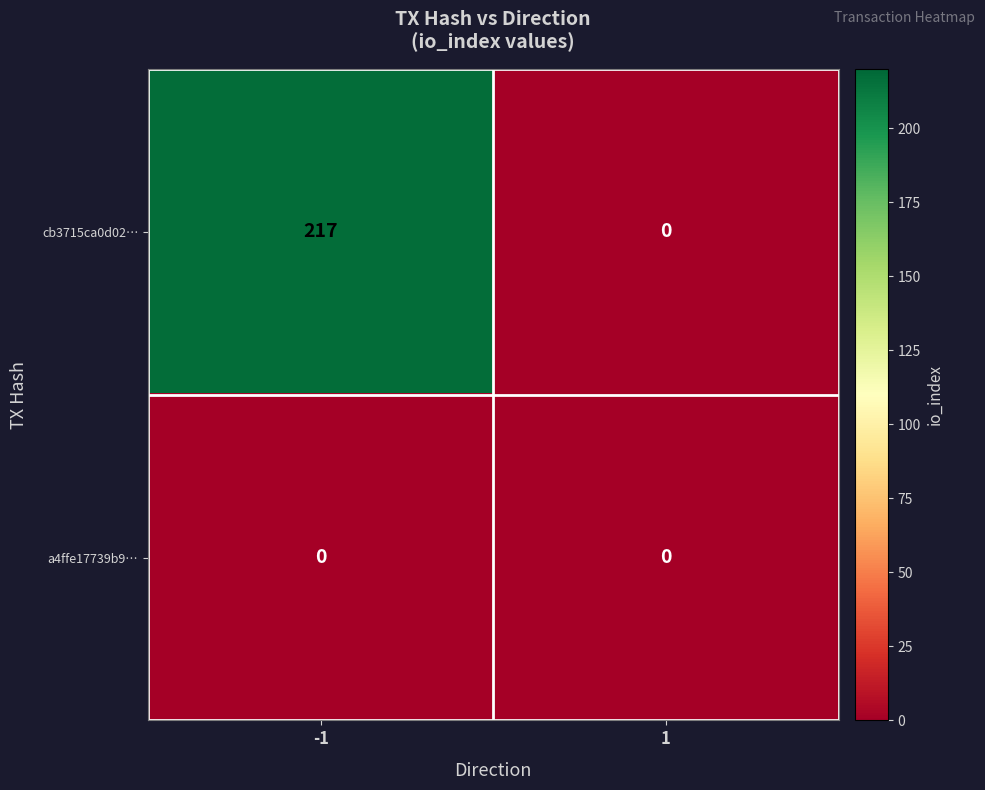

The value of cb3715ca0d02… at 1 is 134. True or false?

False